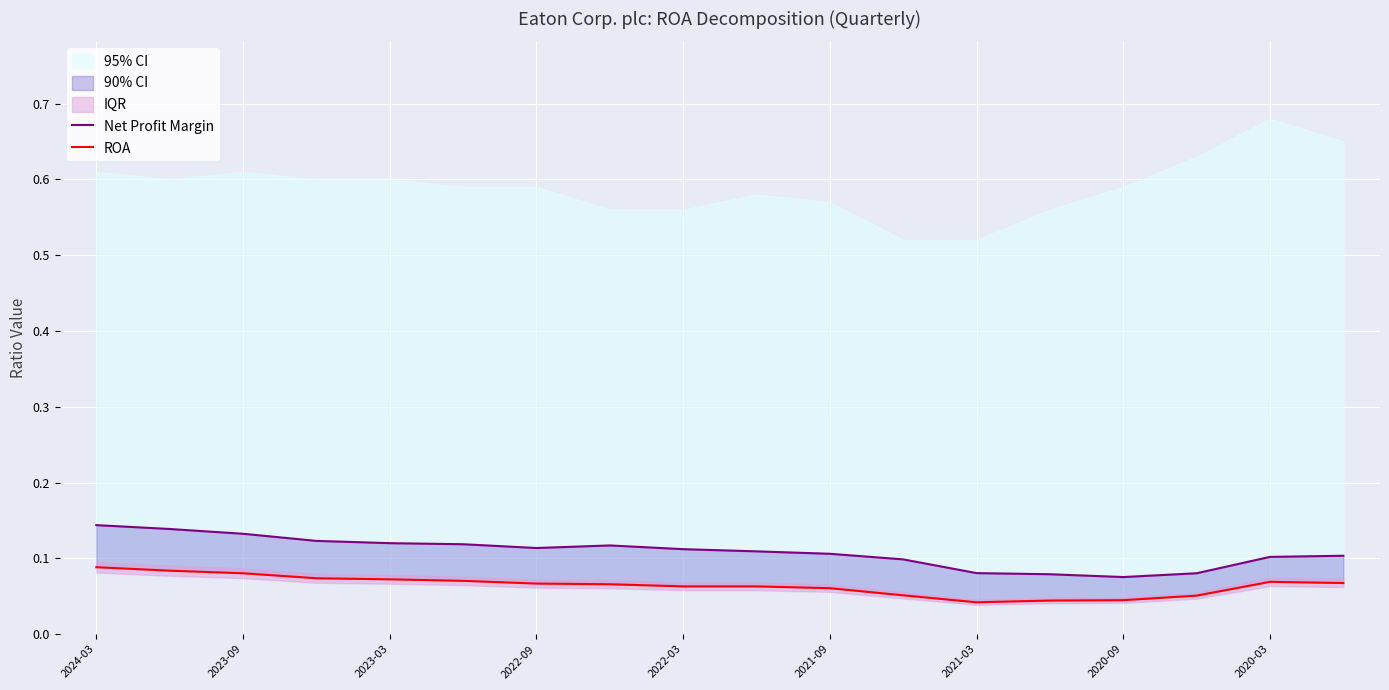

The value of Net Profit Margin at 2022-03 is 0.1. True or false?

True